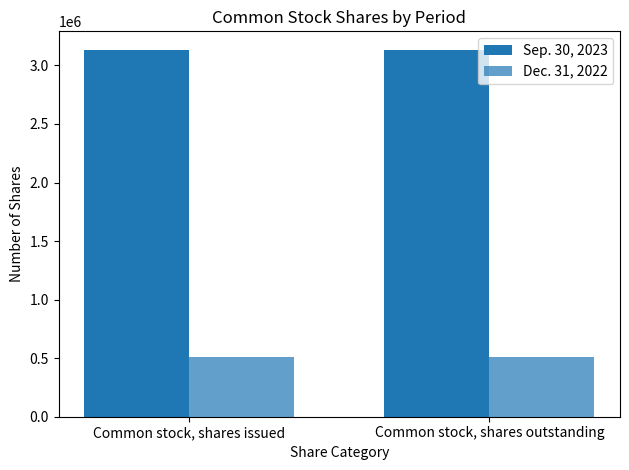

List the series in order of their overall mean, lowest first.

Dec. 31, 2022, Sep. 30, 2023